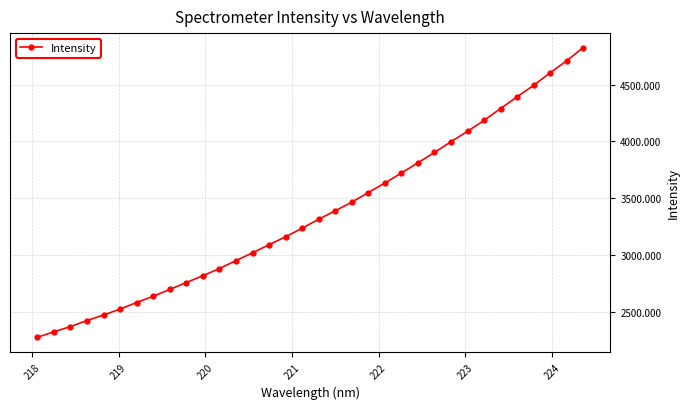

How many values are below 3313?

17